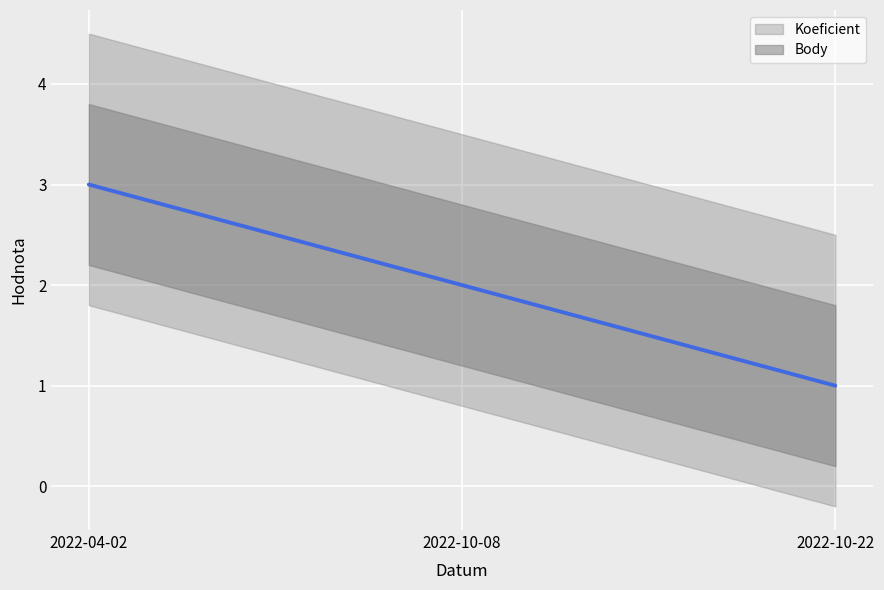

What position from the left is 2022-04-02?

1